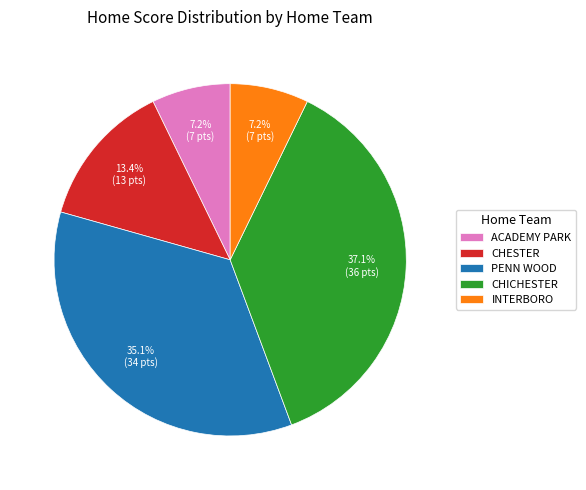

The PENN WOOD slice represents 54% of the pie. True or false?

False